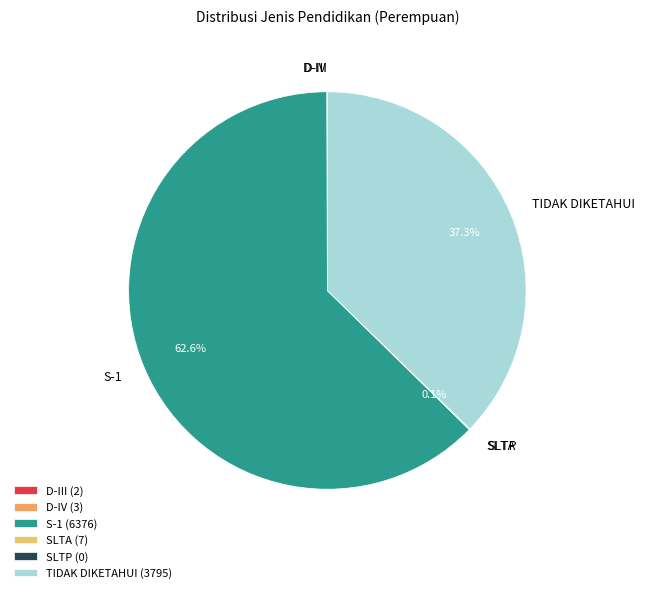

The TIDAK DIKETAHUI slice represents 52% of the pie. True or false?

False